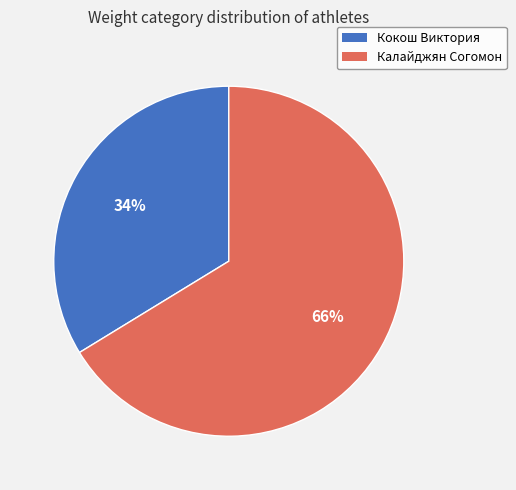

Count the number of slices in the pie.

2